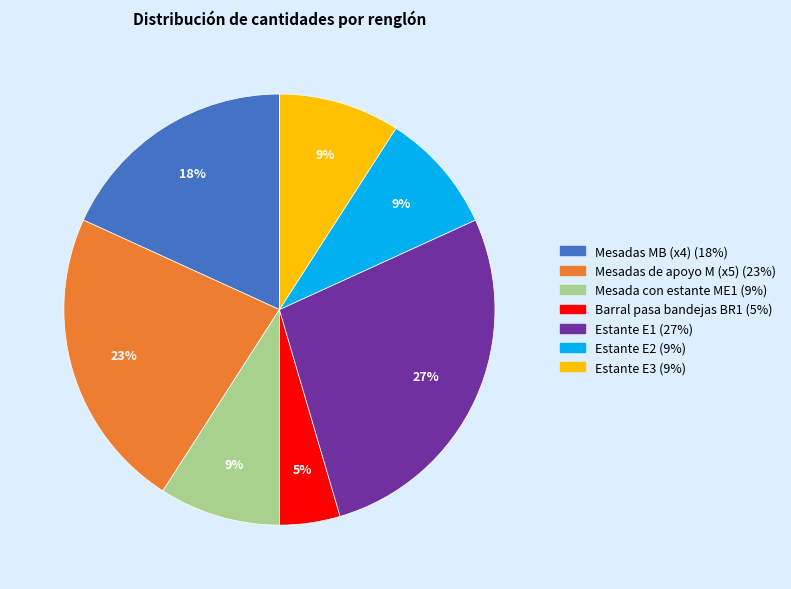

Count the number of slices in the pie.

7